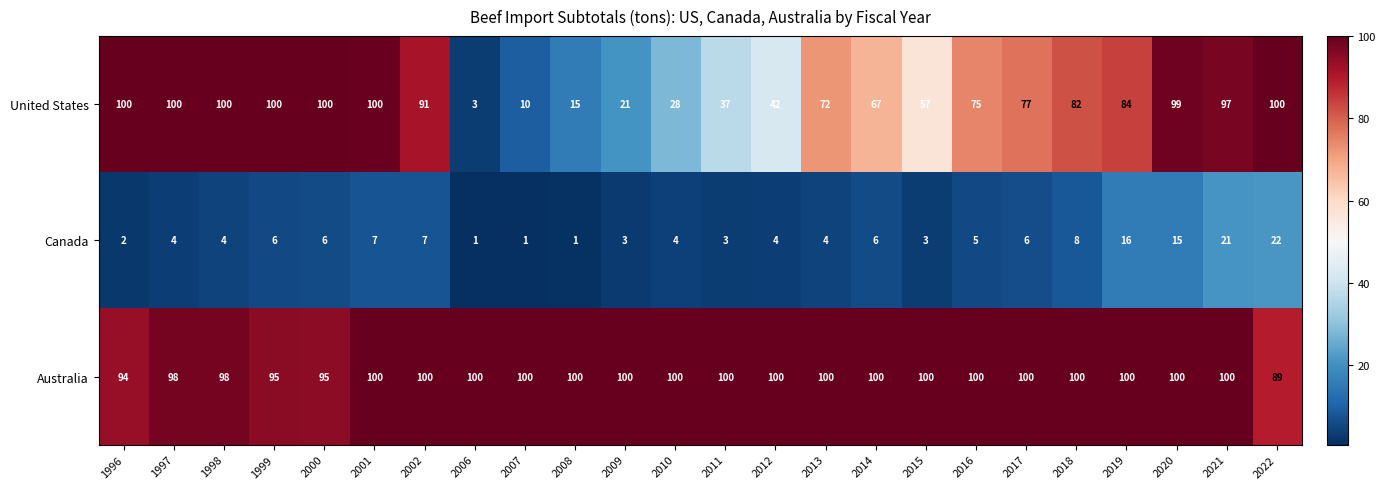

At 1999, list the series in order from smallest to largest.

Canada, Australia, United States